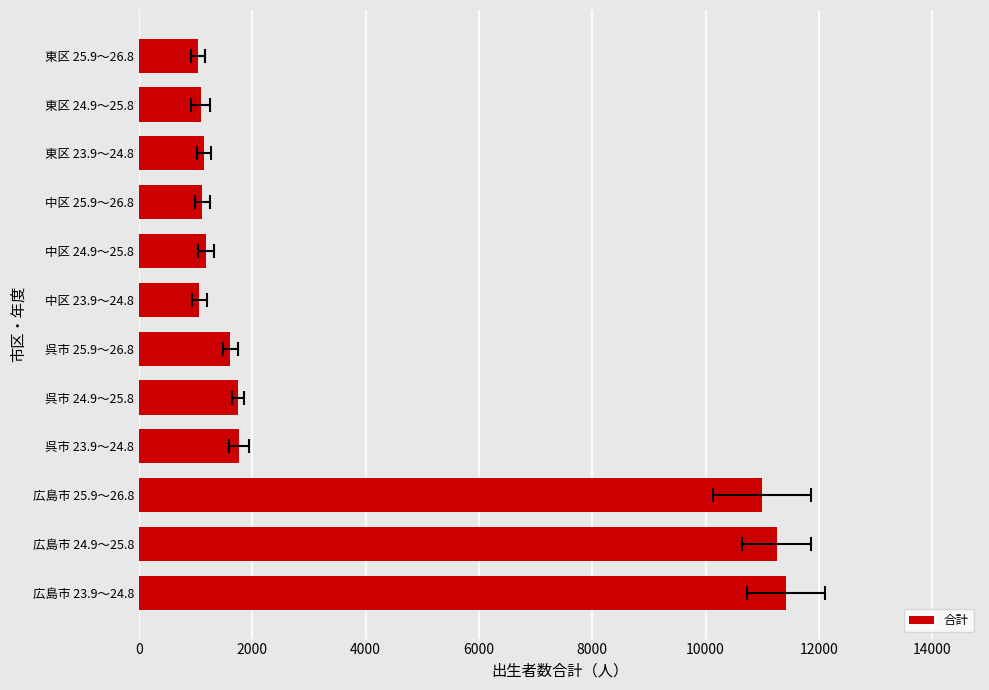

What is the maximum value shown in the chart?

11417